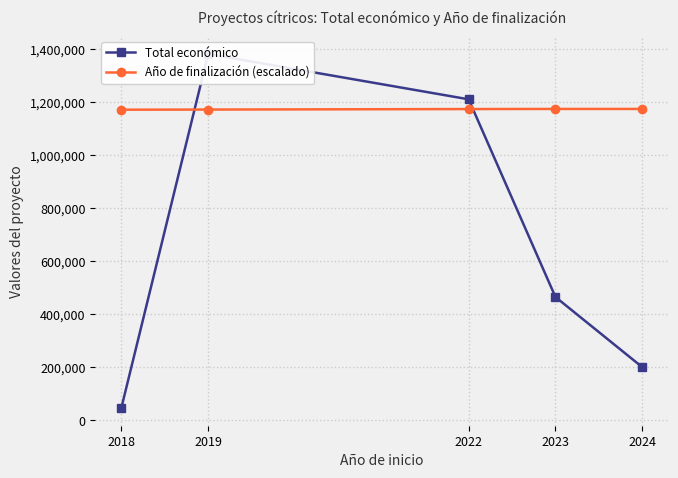

True or false: Total económico and Año de finalización (escalado) cross at least once.

True